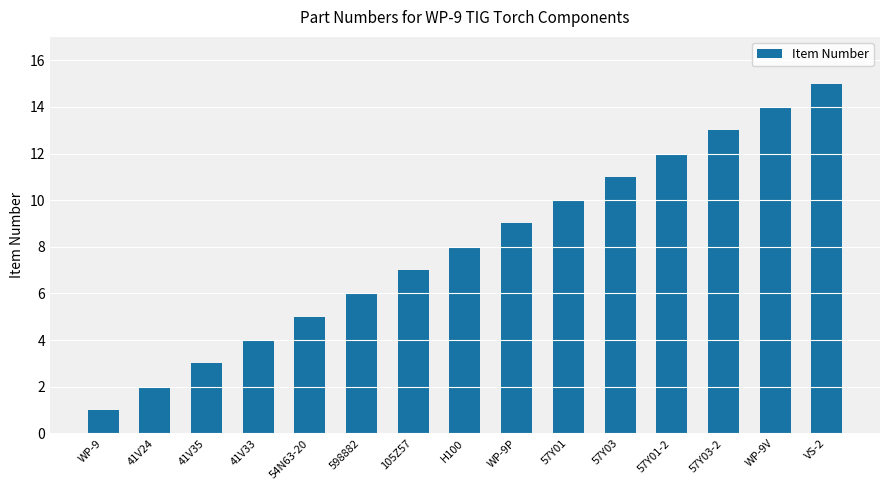

Rank the categories by value from lowest to highest.

WP-9, 41V24, 41V35, 41V33, 54N63-20, 598882, 105Z57, H100, WP-9P, 57Y01, 57Y03, 57Y01-2, 57Y03-2, WP-9V, VS-2